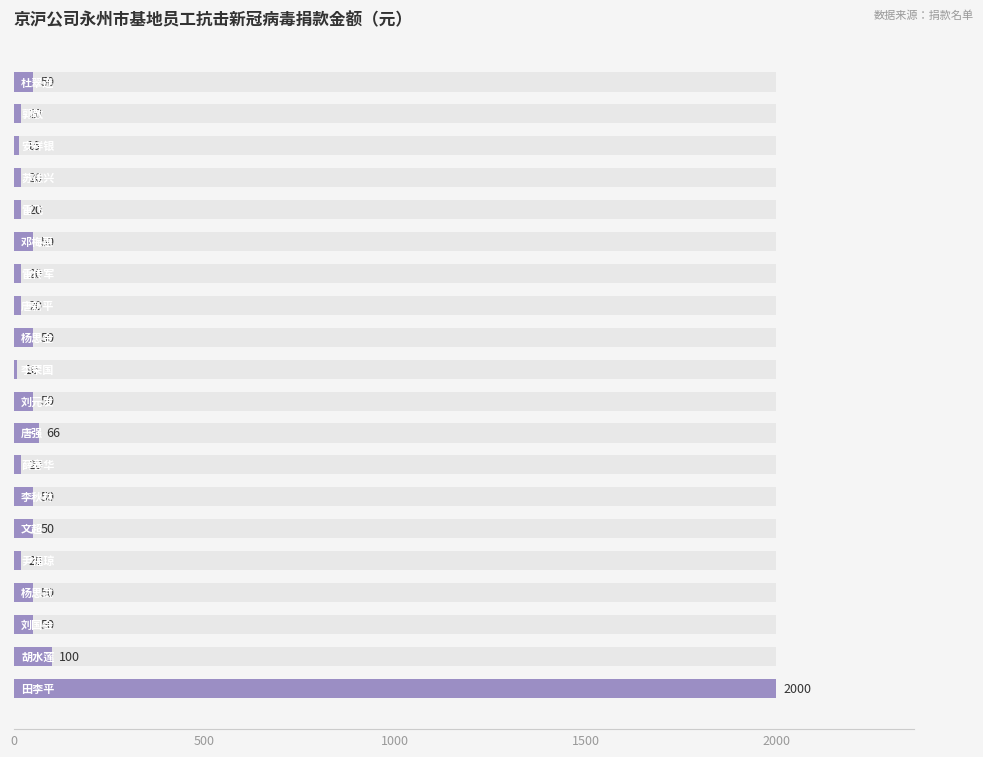

Reading left to right, what are all the values shown in this chart?

2000	100	50	50	20	50	50	20	66	50	10	50	20	20	50	20	20	15	20	50